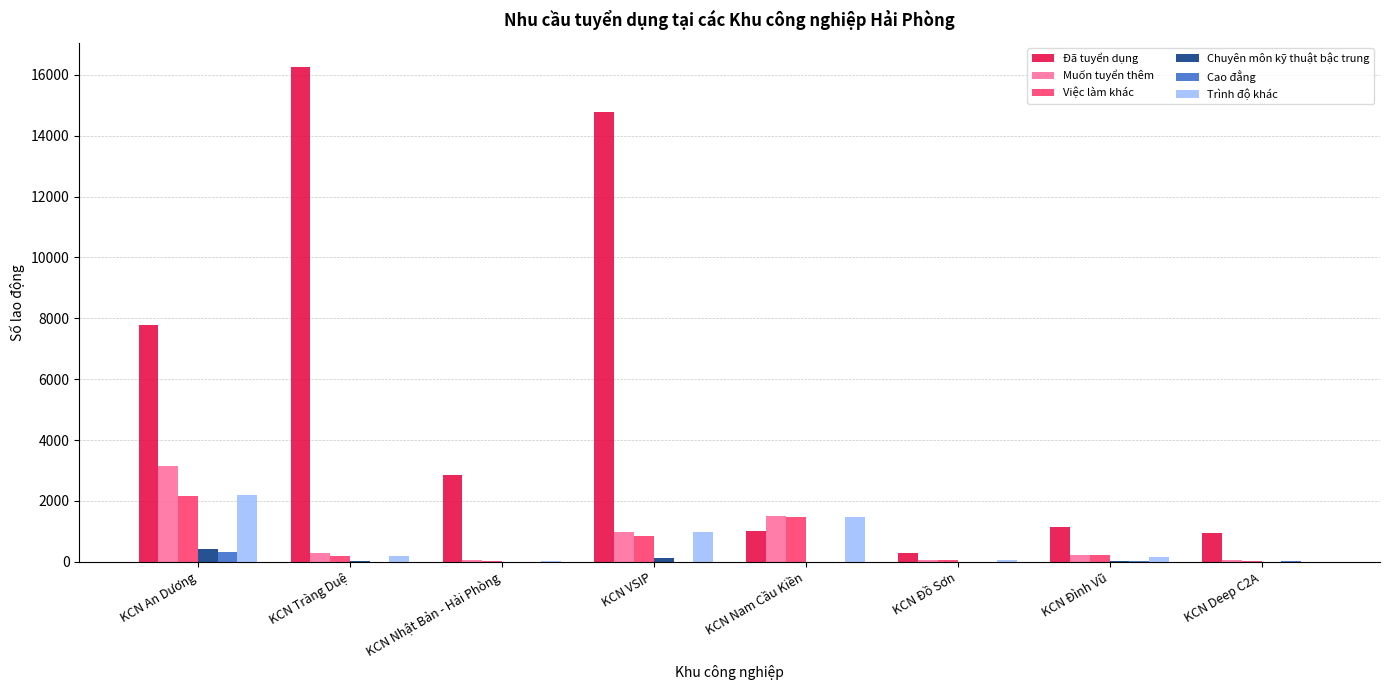

Where is Đã tuyển dụng nearest to the value 8267?

KCN An Dương